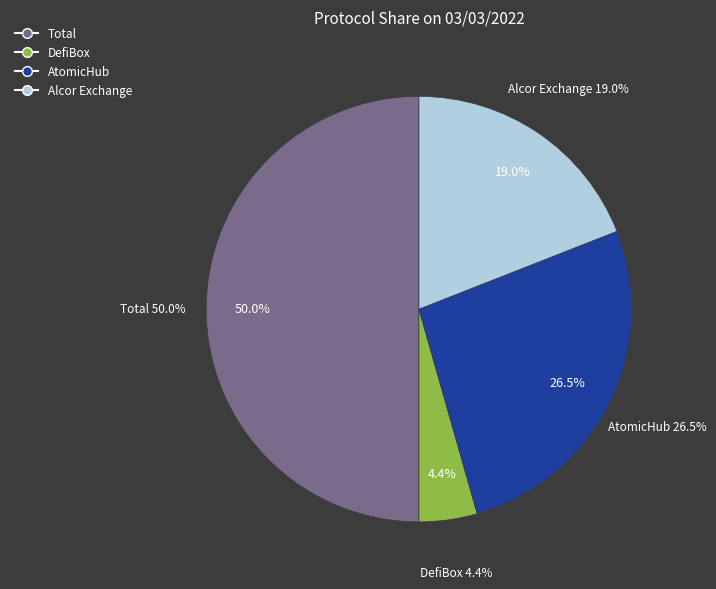

To the nearest percent, what is the difference between the largest and smallest slice percentages?

46%